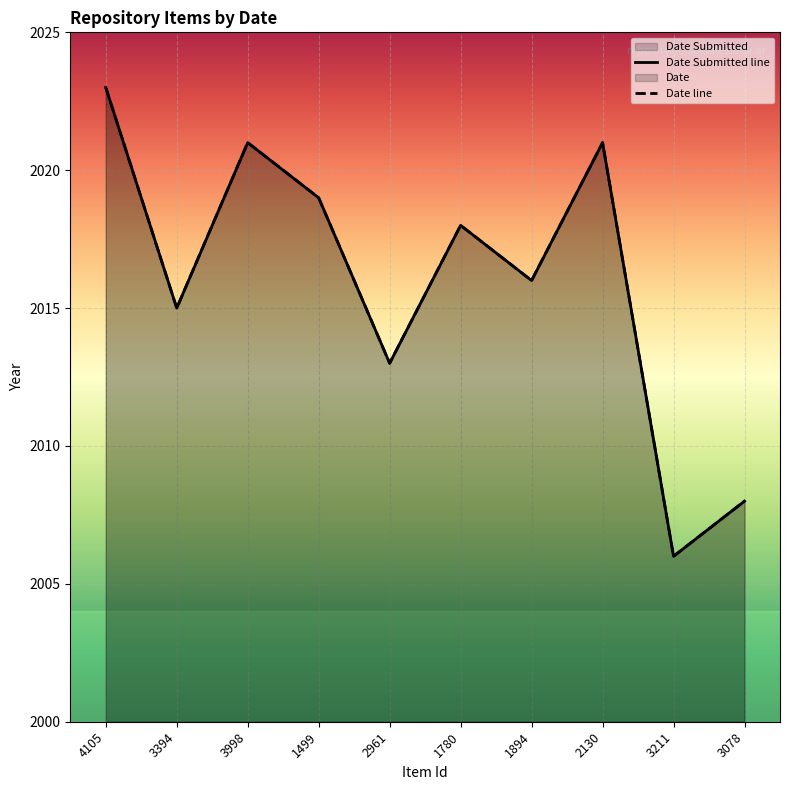

In Date Submitted, how many points are lower than both neighbors (excluding endpoints)?

4